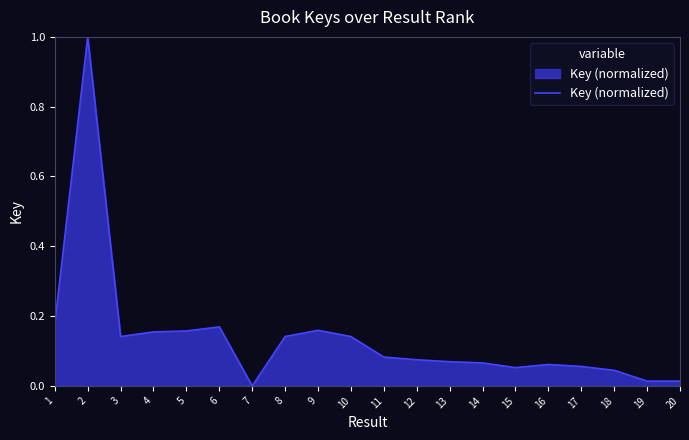

Which category has the highest value across all series?

2